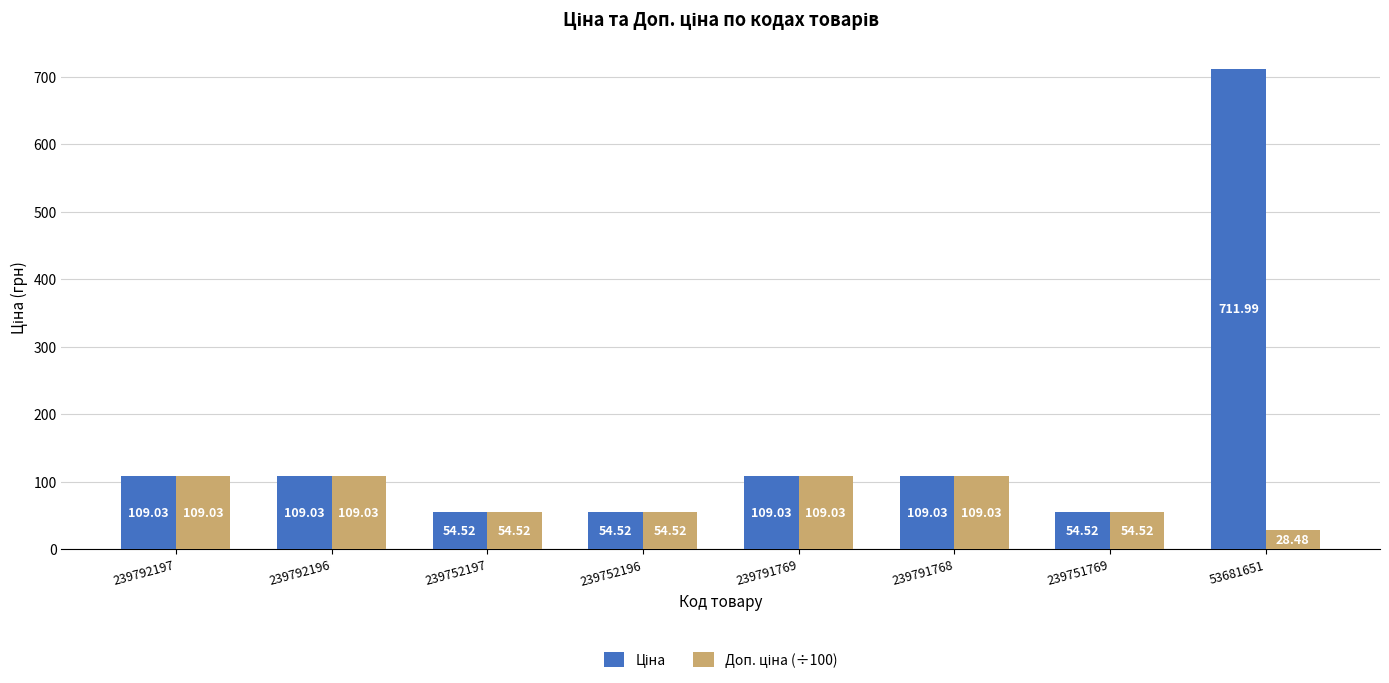

What is the total value across all series at 239752196?

109.0